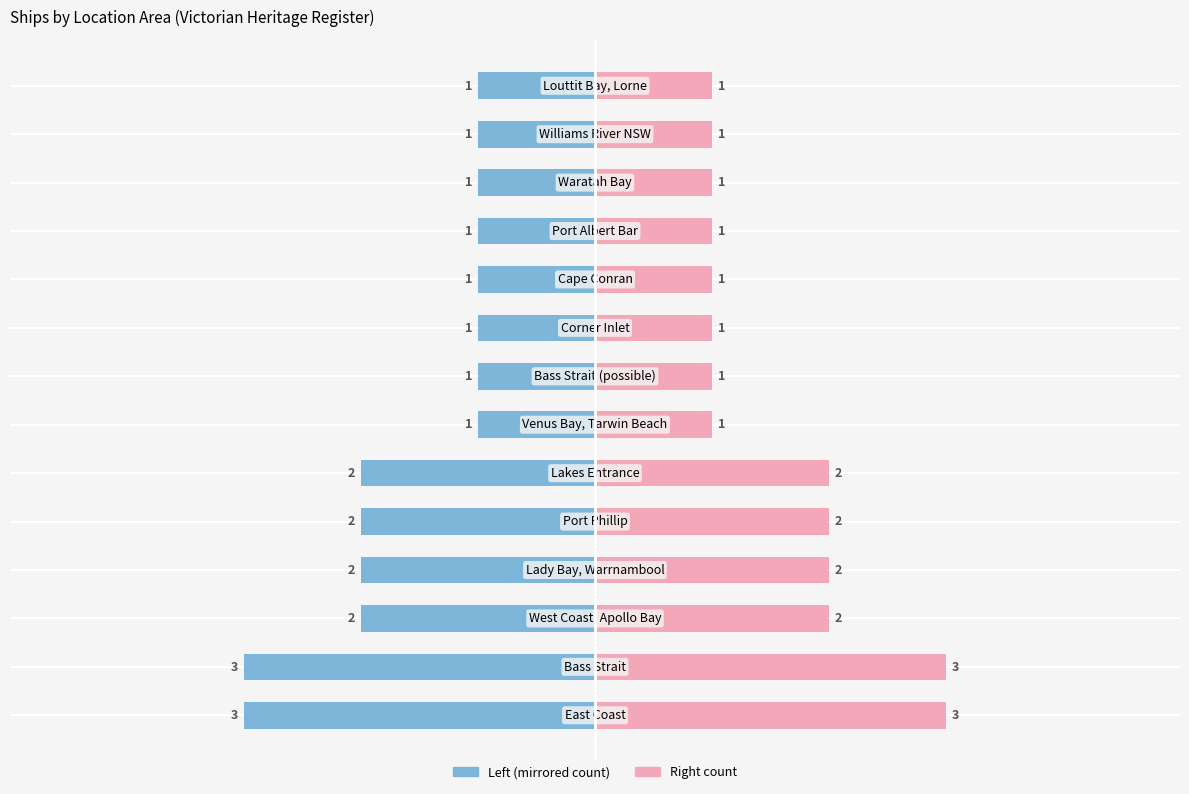

What is the difference between the Count (Right) values at 12 and 2?

1